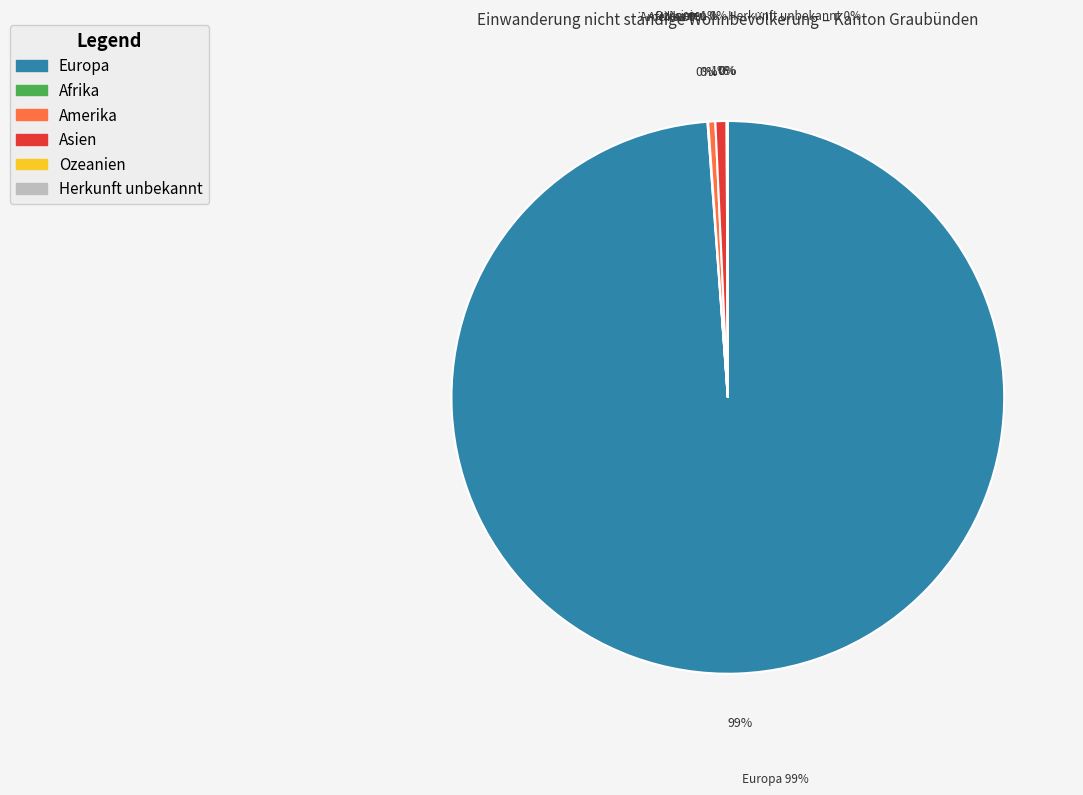

True or false: Amerika accounts for 0% of the total.

True